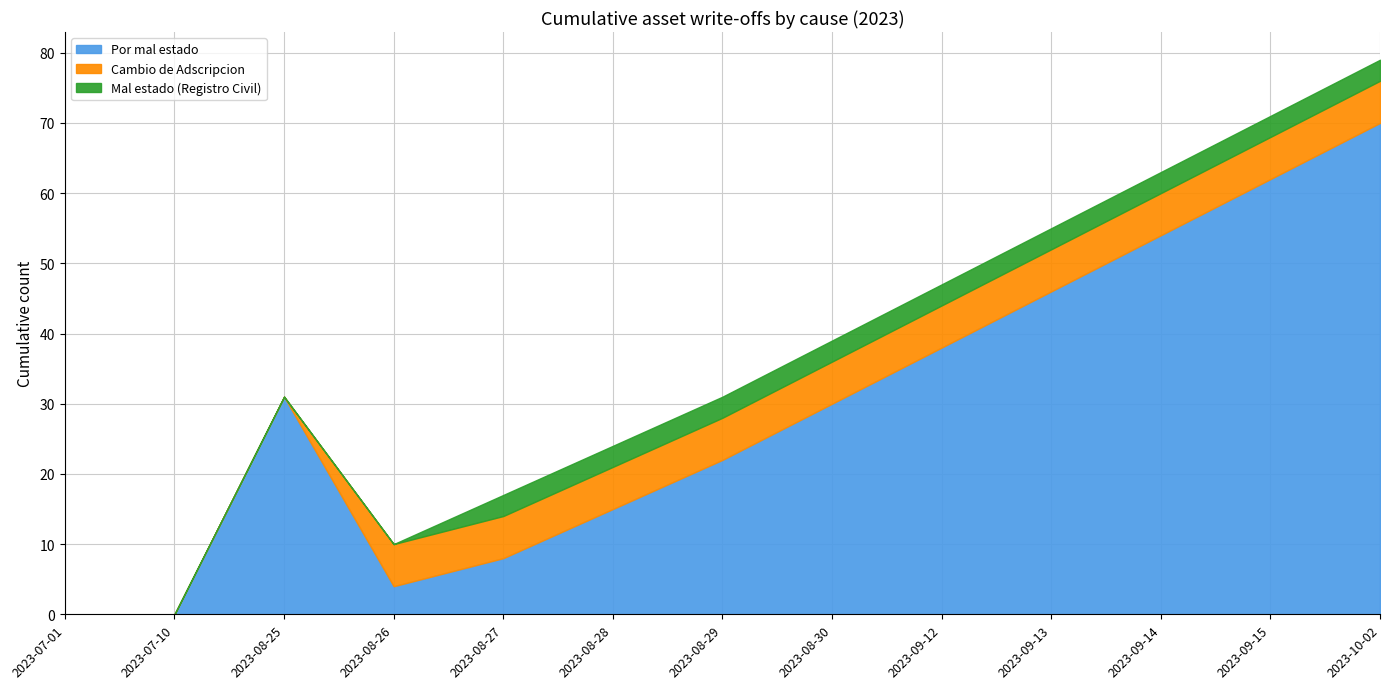

Which series has the largest total across all categories?

Por mal estado